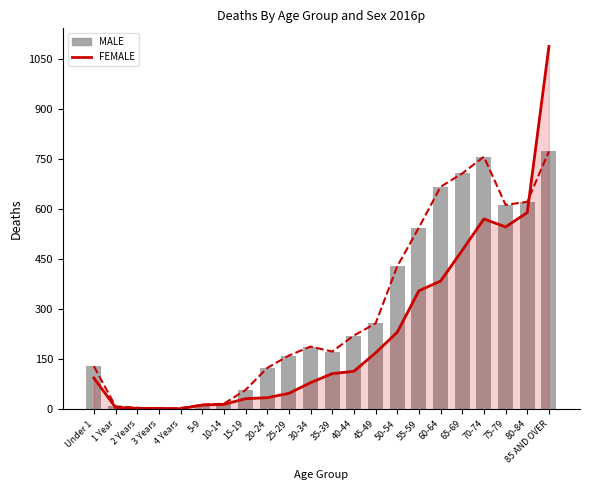

What is the label of the 1st bar from the left?

Under 1